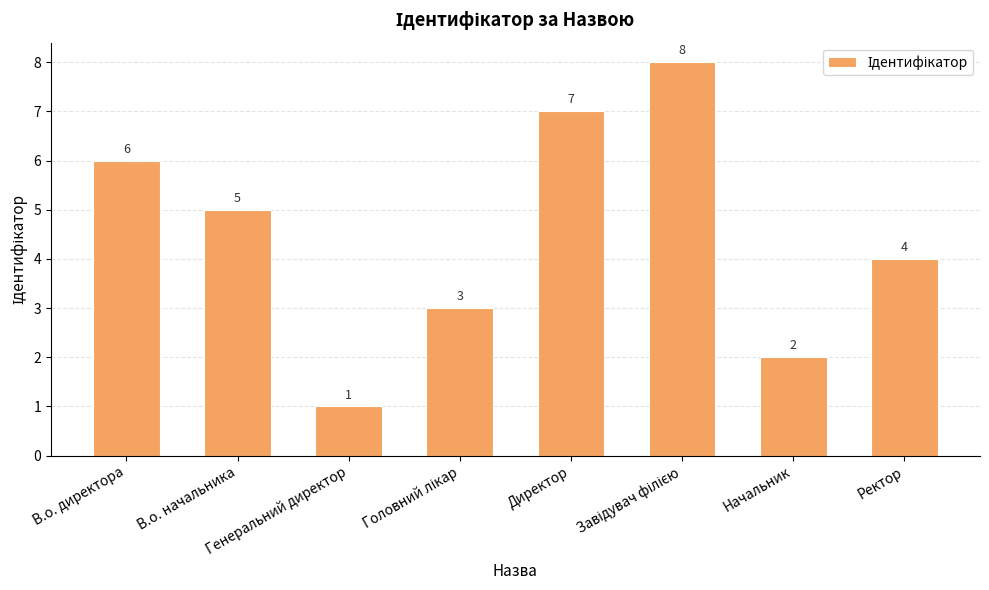

Which category has the lowest value across all series?

Генеральний директор